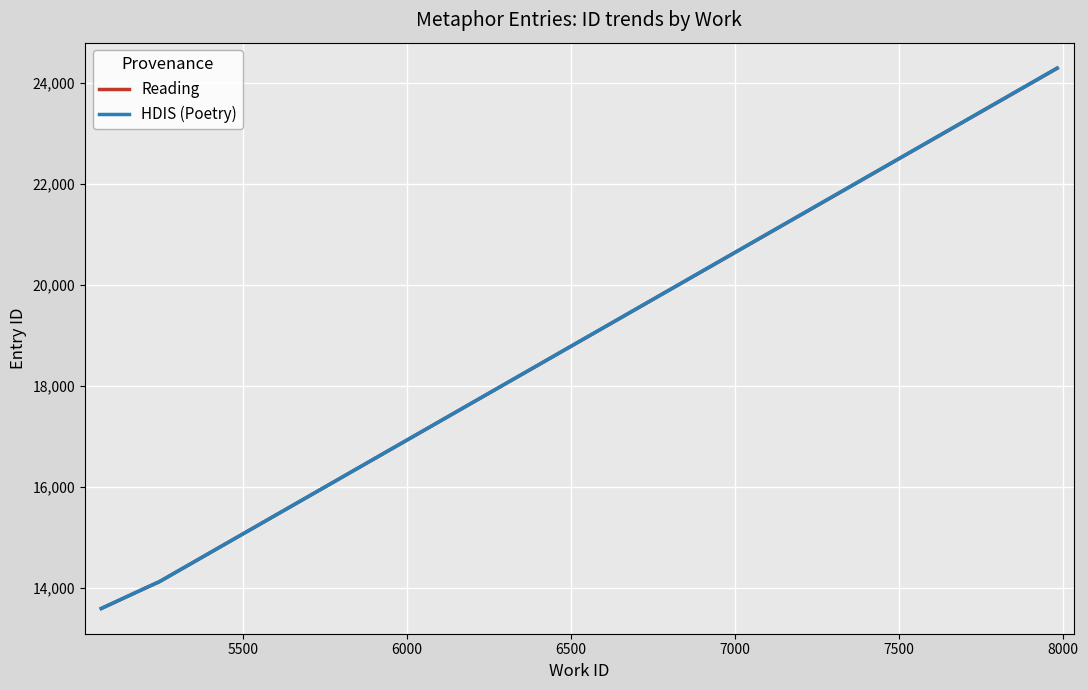

Is this an area chart (filled region under the line)?

No